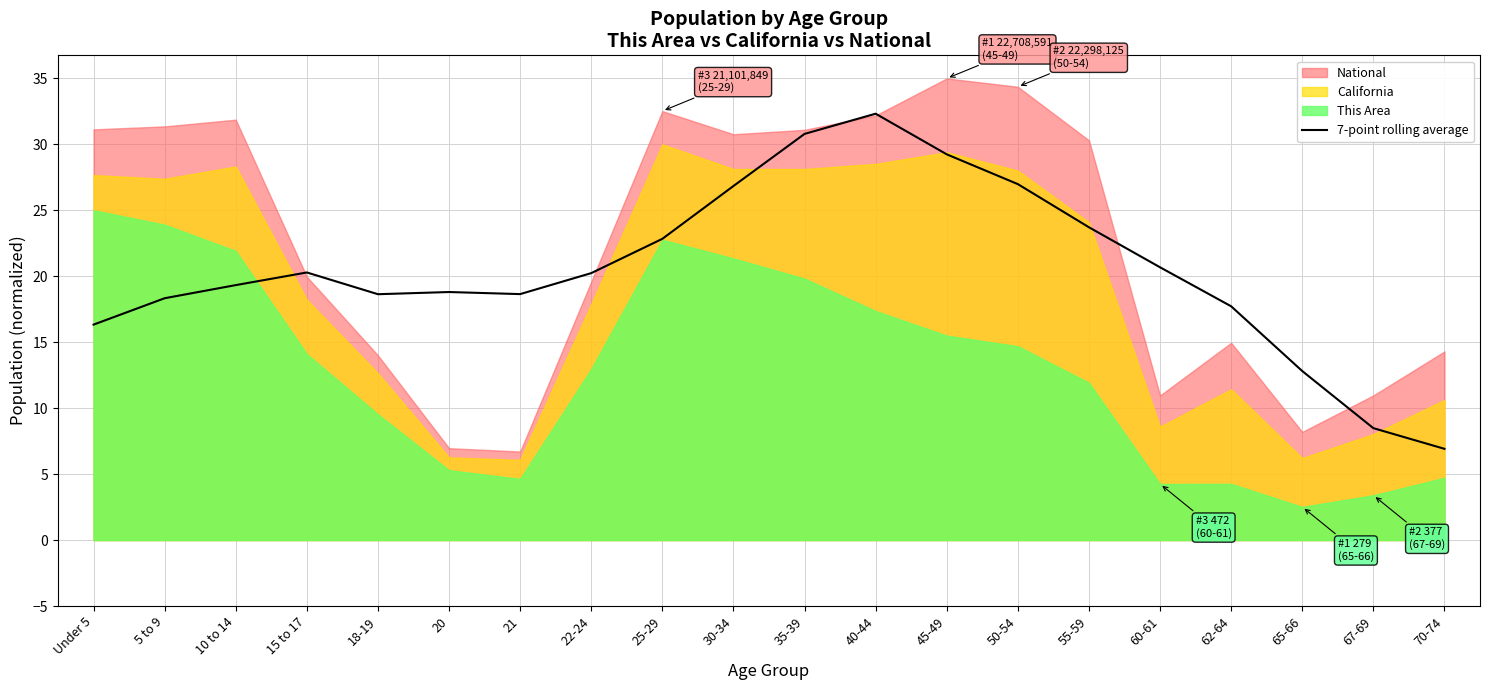

True or false: 7-point rolling average has a value of 19.3 at 10 to 14.

True